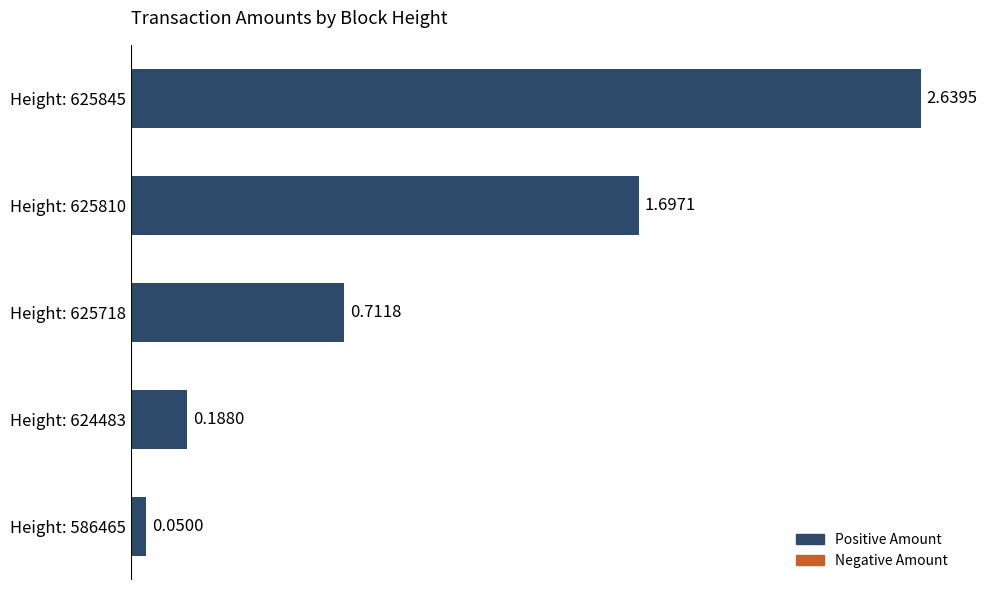

Does the chart contain stacked bars?

No